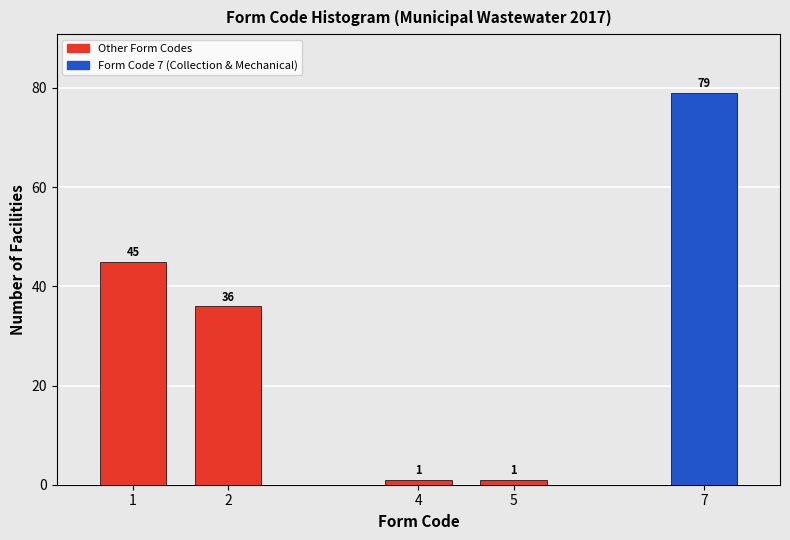

Reading left to right, extract all data points from this chart.

45	36	1	1	79